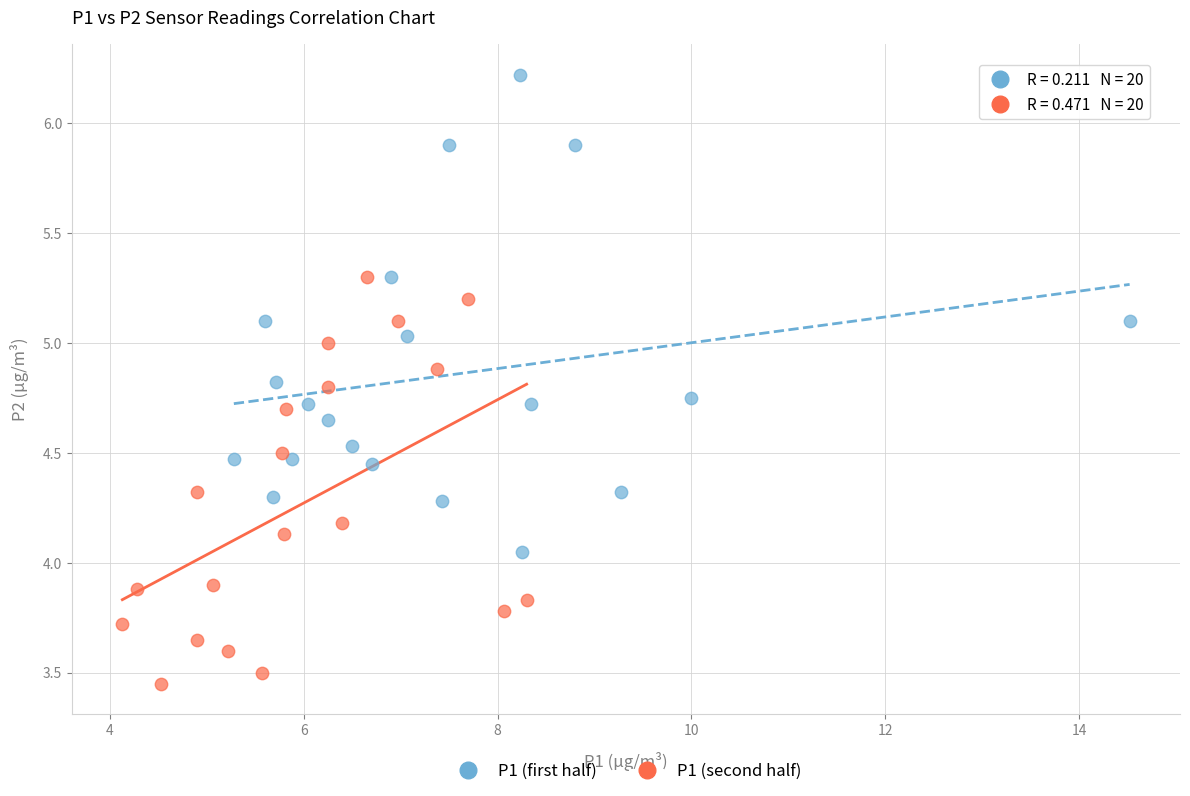

Which series reaches the minimum Y coordinate?

P1 (second half)